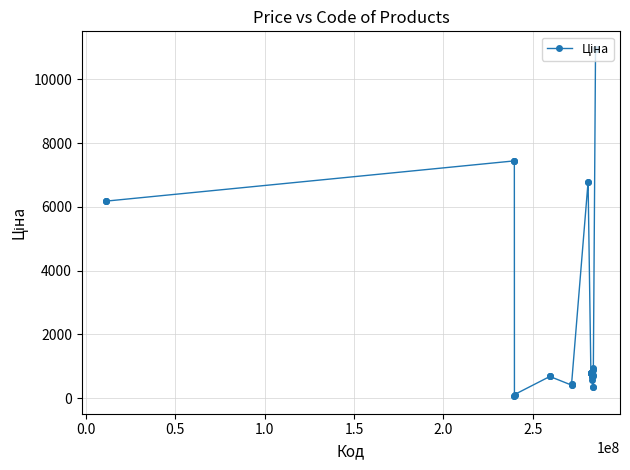

What is the value of the 36th point from the left?

958.4